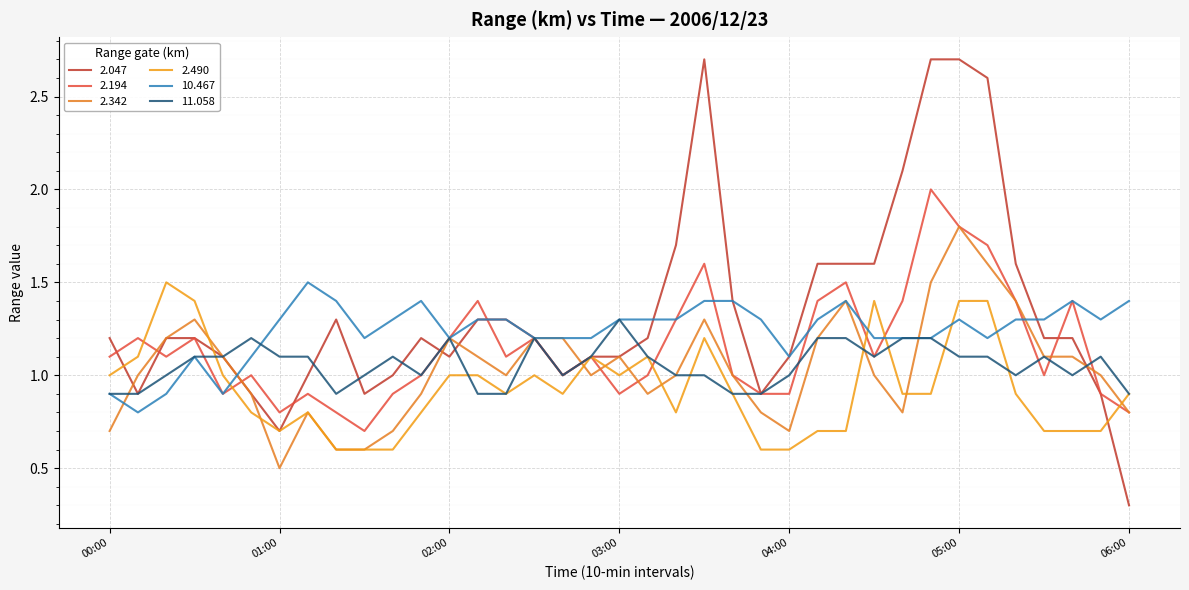

What is the sum of all 2.194 values?

42.6